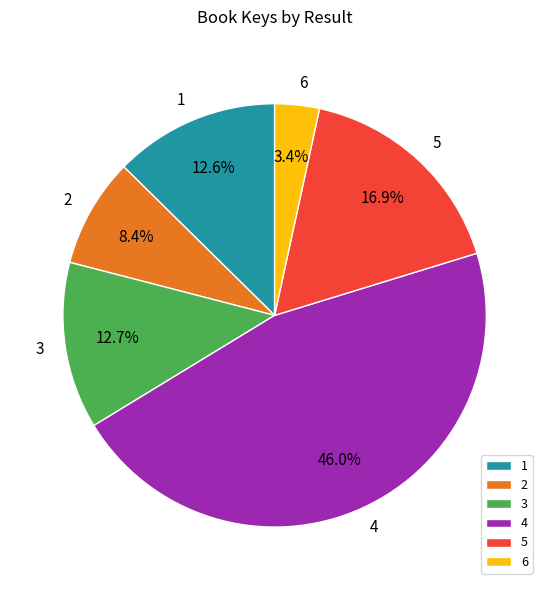

What portion of the pie excludes 3?

87.3%